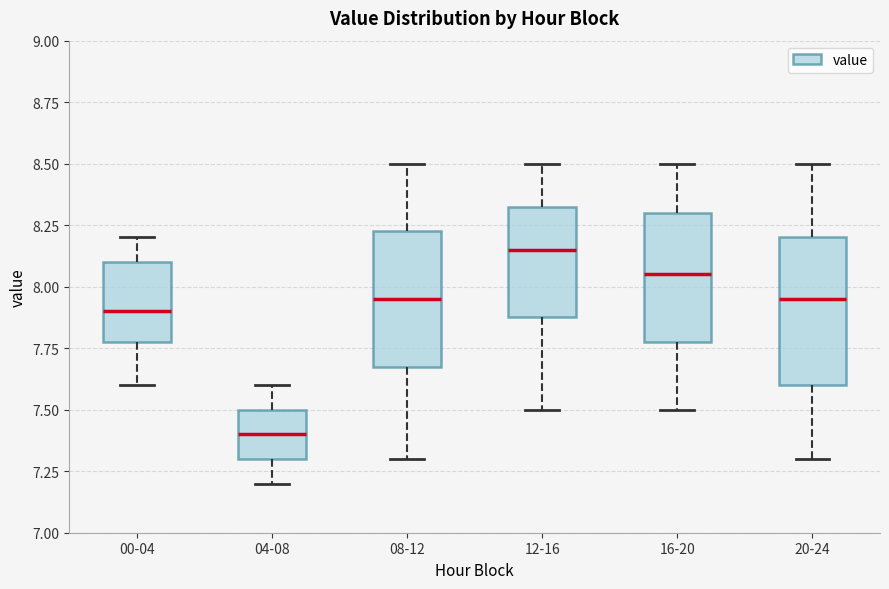

Reading left to right, read every box against the y-axis: the position of its median line, the range the box covers, and the ends of its whiskers. The values are not printed on the chart, so give them approximately, as read against the axis.

00-04: median 7.90, box 7.80 to 8.10, whiskers 7.60 to 8.20
04-08: median 7.40, box 7.30 to 7.50, whiskers 7.20 to 7.60
08-12: median 7.95, box 7.70 to 8.25, whiskers 7.30 to 8.50
12-16: median 8.15, box 7.90 to 8.35, whiskers 7.50 to 8.50
16-20: median 8.05, box 7.80 to 8.30, whiskers 7.50 to 8.50
20-24: median 7.95, box 7.60 to 8.20, whiskers 7.30 to 8.50